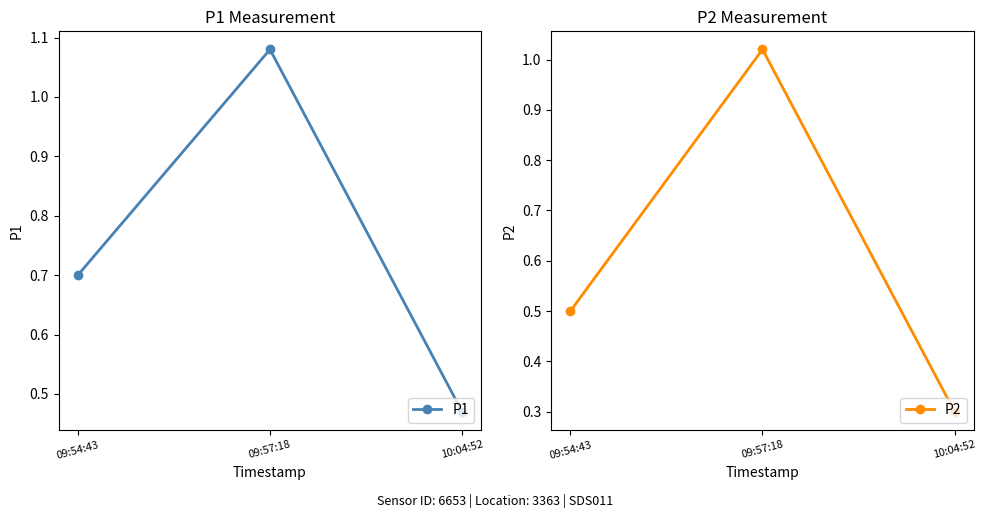

At which category does the chart reach its minimum across all series?

10:04:52